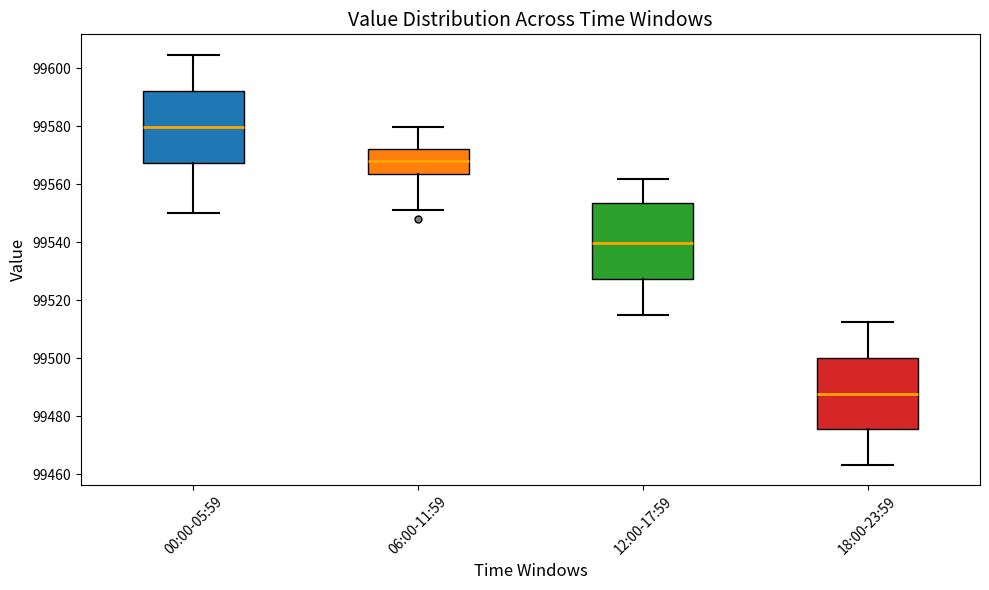

Reading left to right, transcribe this box plot: for each box, give where its median line is, the range the box spans, and where its two whiskers end, as read against the y-axis. The values are not printed on the chart, so give them approximately, as read against the axis.

00:00-05:59: median 99580, box 99568 to 99592, whiskers 99550 to 99604
06:00-11:59: median 99568, box 99564 to 99572, whiskers 99552 to 99580
12:00-17:59: median 99540, box 99528 to 99554, whiskers 99516 to 99562
18:00-23:59: median 99488, box 99476 to 99500, whiskers 99464 to 99512